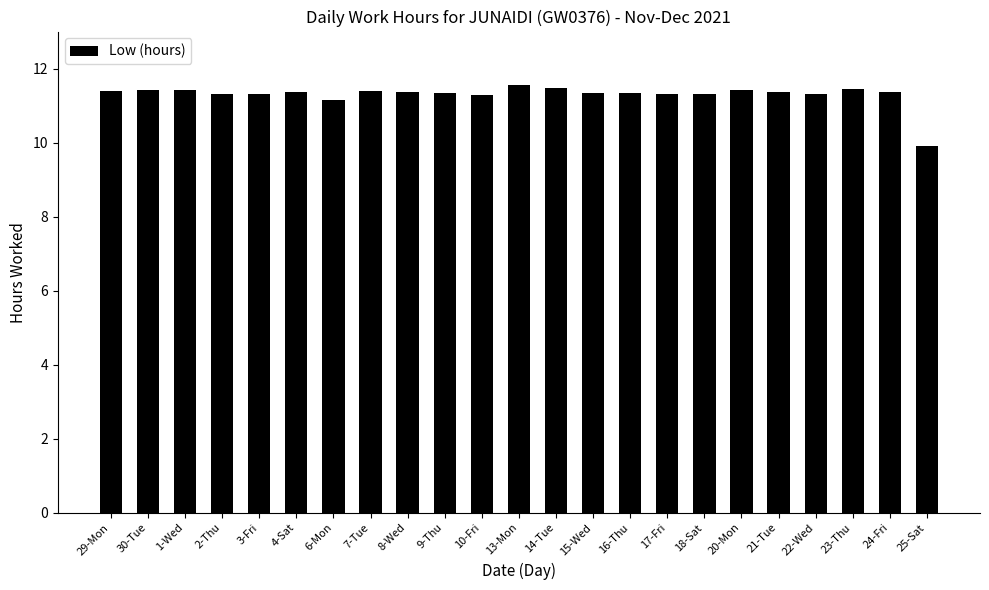

The value at 18-Sat is 7.7. True or false?

False